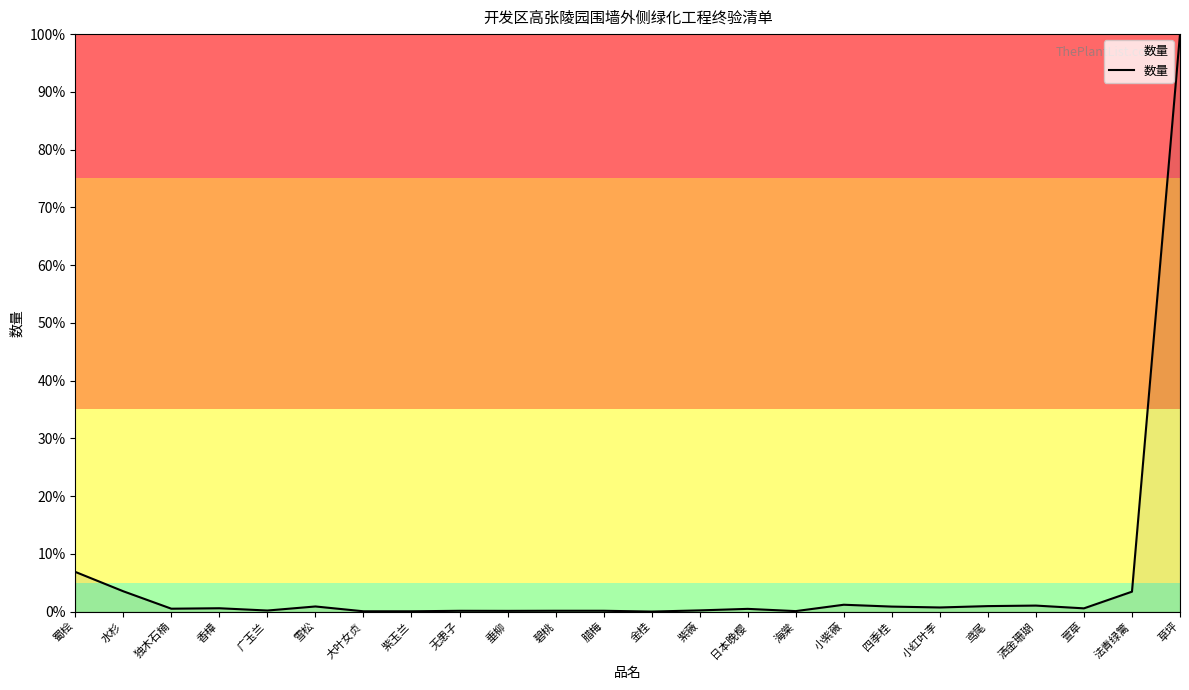

What is the difference between the values at 小红叶李 and 草坪?

1.0